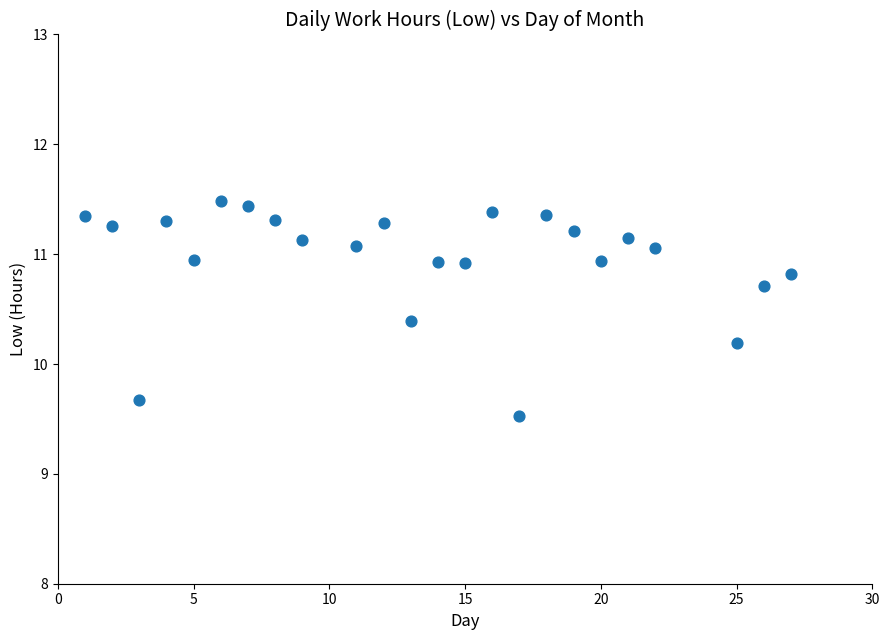

What Y value in the scatter plot is closest to 10?

10.2